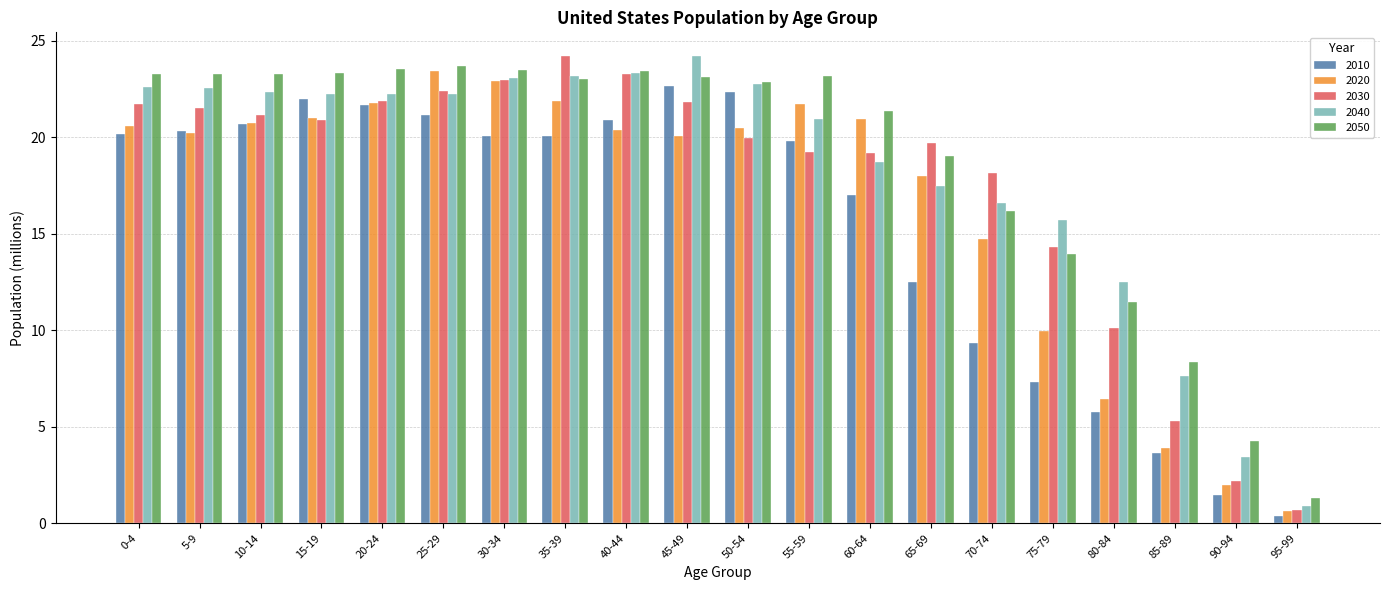

True or false: 2040 has a value of 4.2 at 80-84.

False